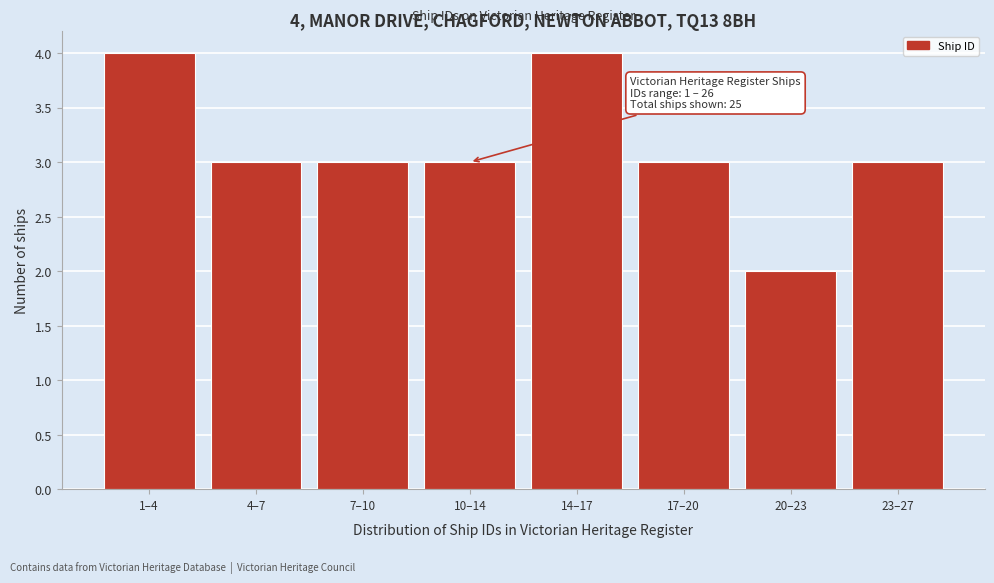

Reading left to right, transcribe all the data shown in this chart.

1–4=4	4–7=3	7–10=3	10–14=3	14–17=4	17–20=3	20–23=2	23–27=3